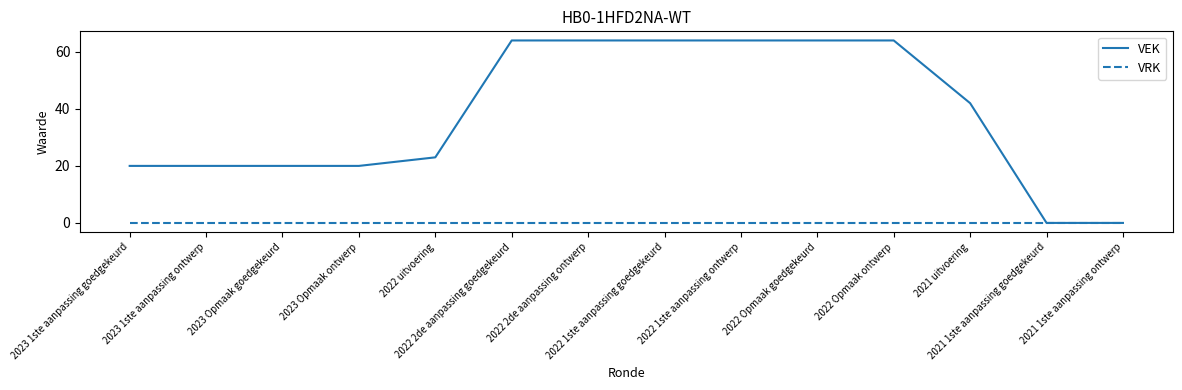

Is this an area chart (filled region under the line)?

No